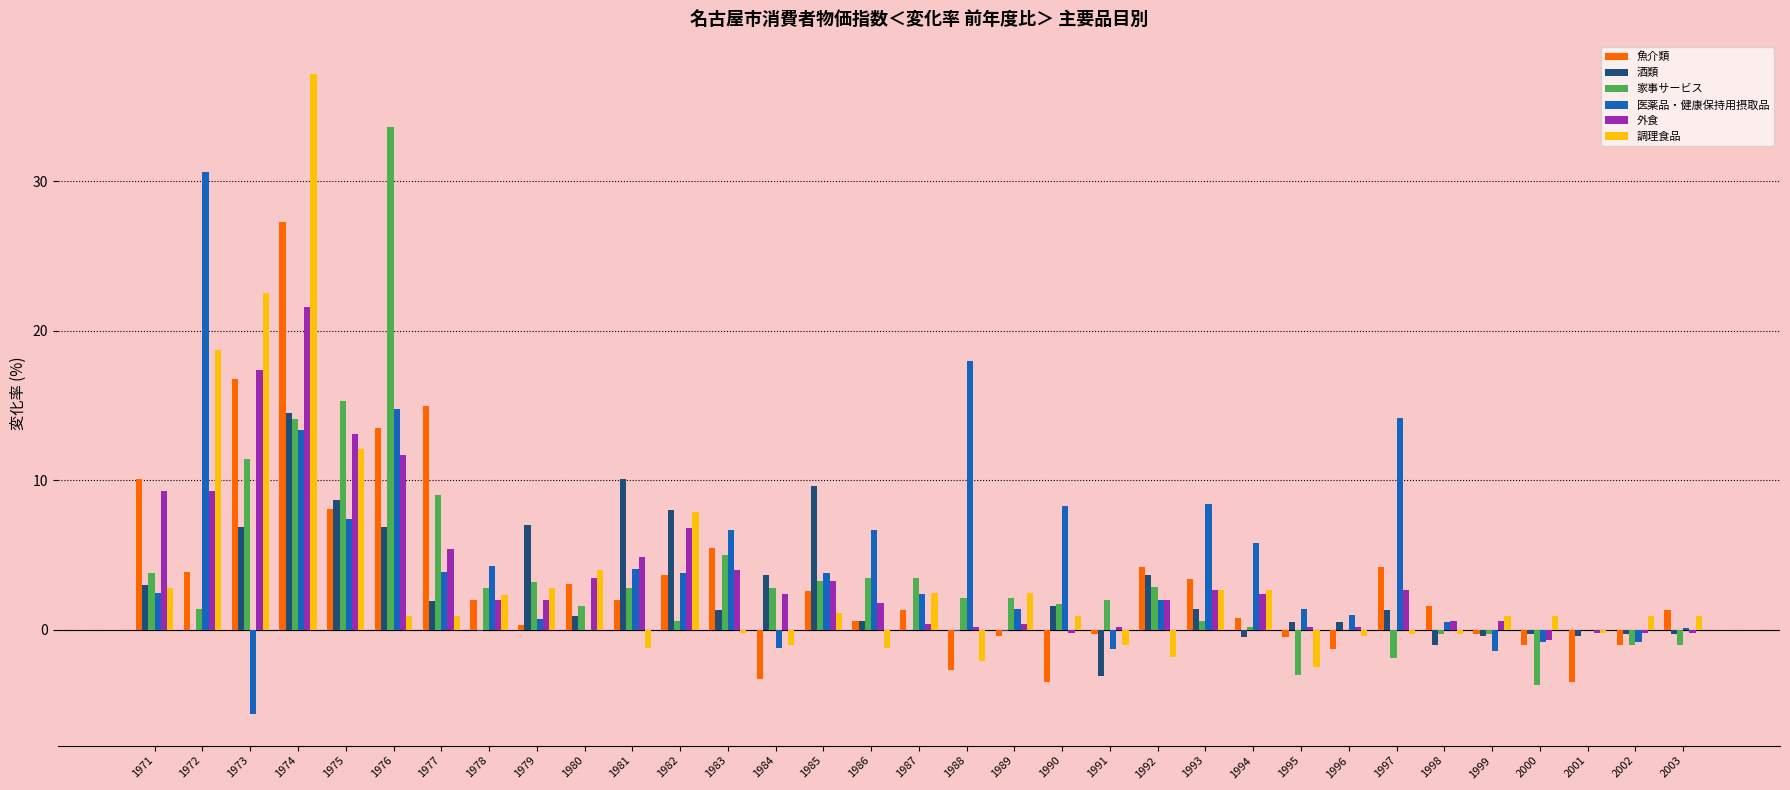

What are all the series names shown in the legend?

魚介類, 酒類, 家事サービス, 医薬品・健康保持用摂取品, 外食, 調理食品